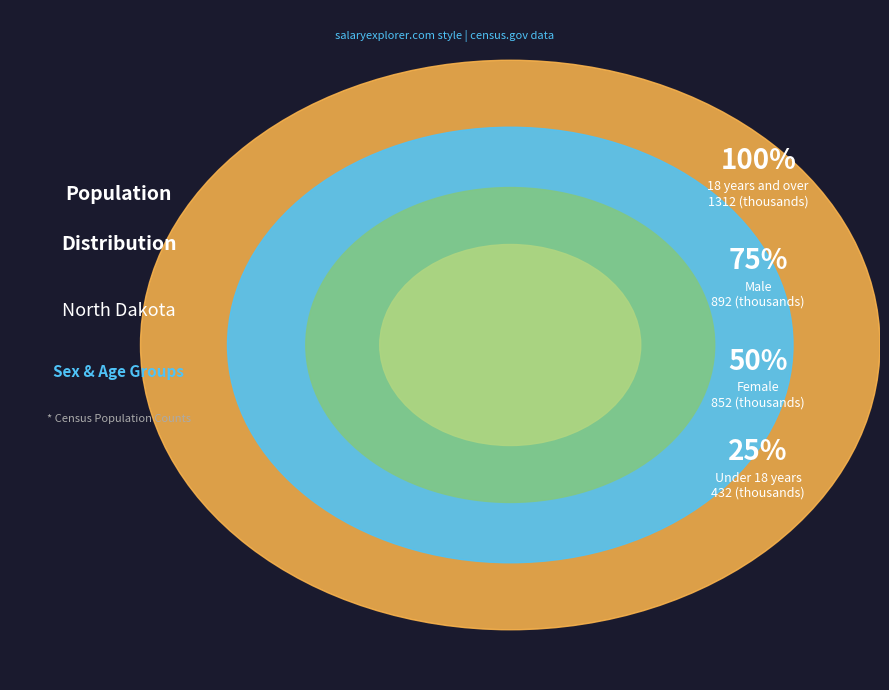

What portion of the pie excludes Male?

74.4%